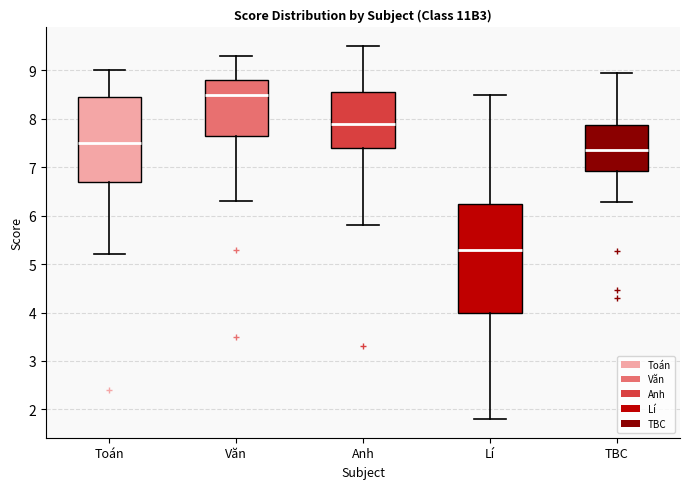

Comparing the boxes themselves (not the whiskers), which one is the tallest?

Lí